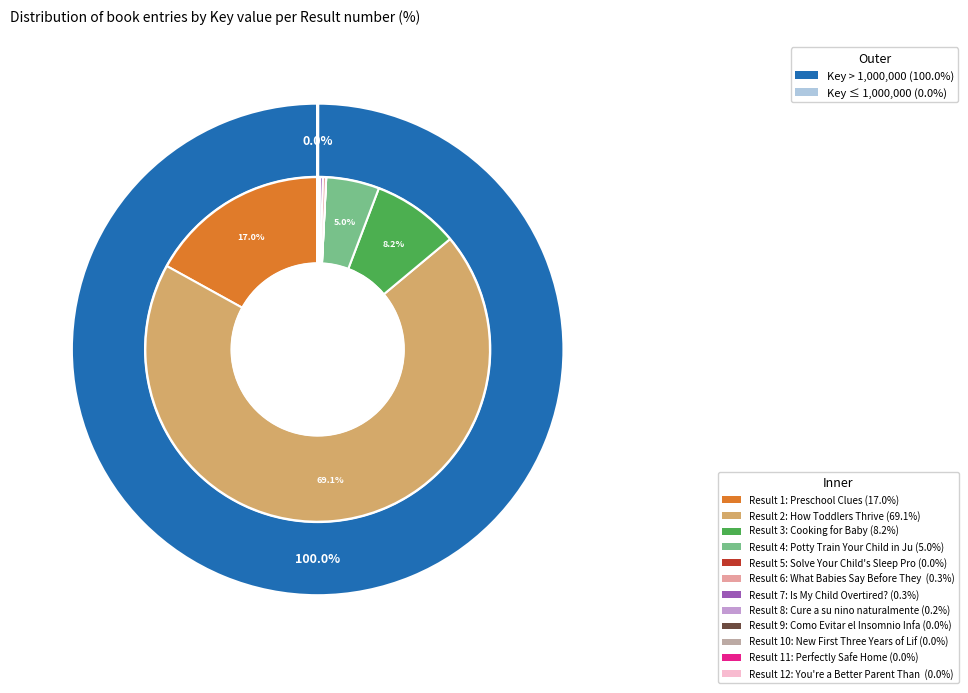

Count the number of slices in the pie.

12